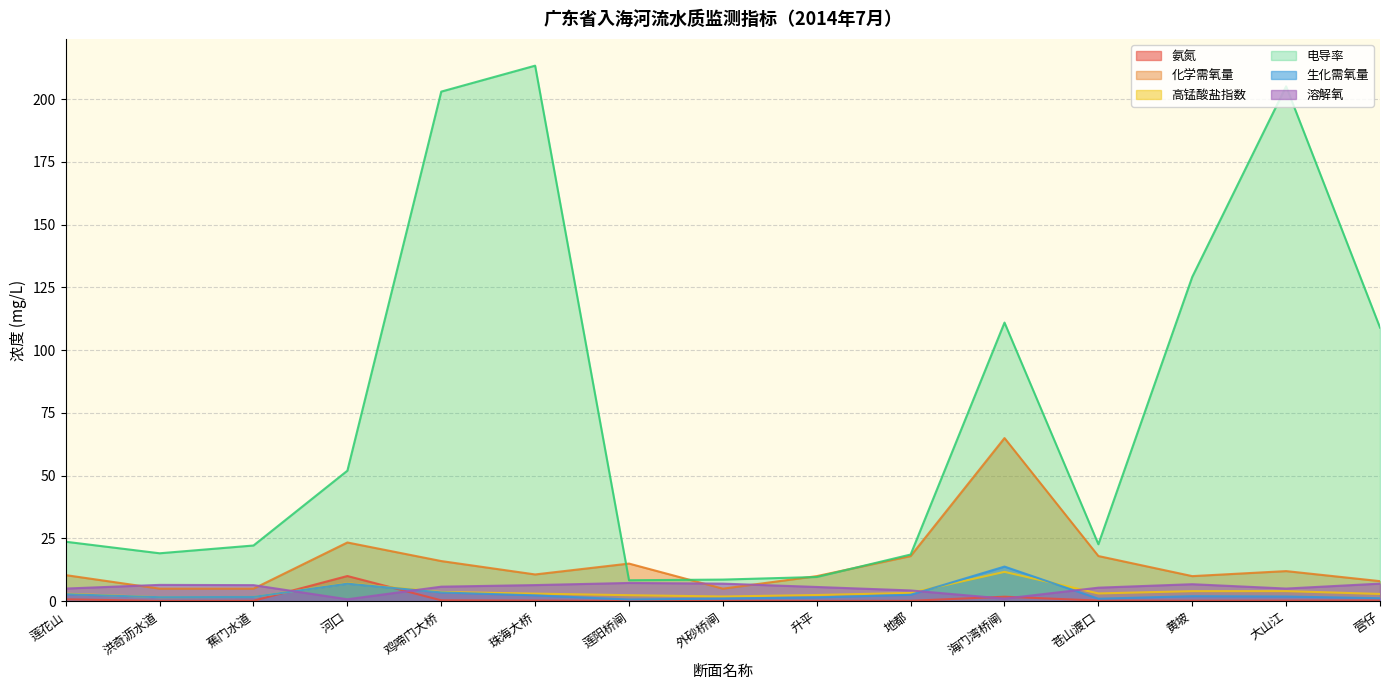

Which series has the largest total across all categories?

电导率